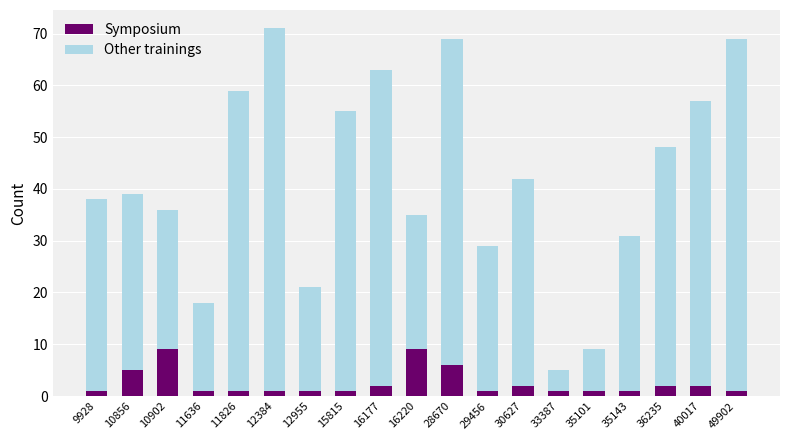

True or false: Symposium has a value of 1 at 9928.

True